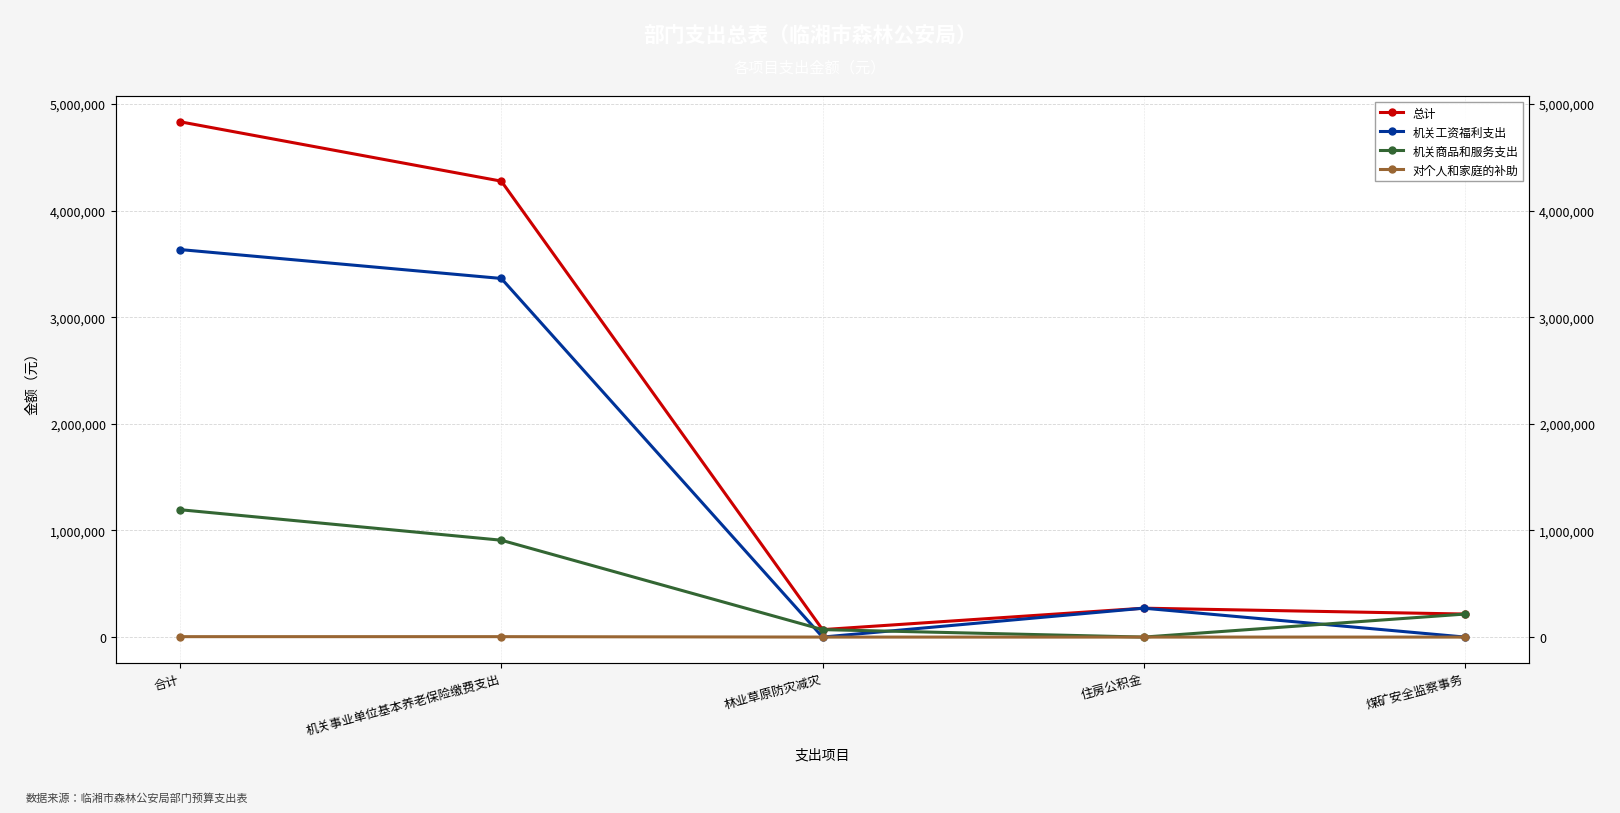

Is it true that 机关商品和服务支出 equals 216000.0 at 煤矿安全监察事务?

True